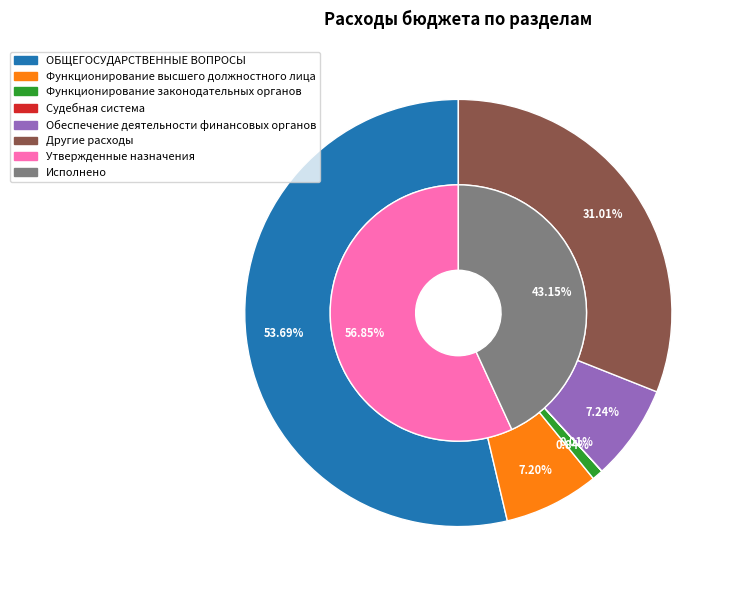

How many segments does this pie chart have?

6